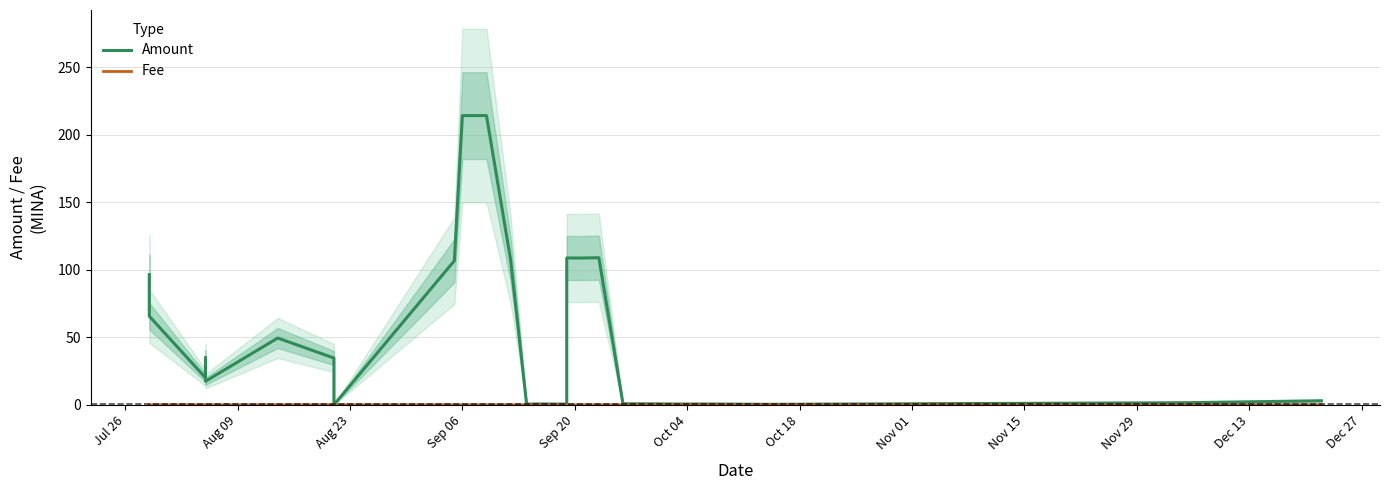

What is the lowest value of the Amount series?

0.1